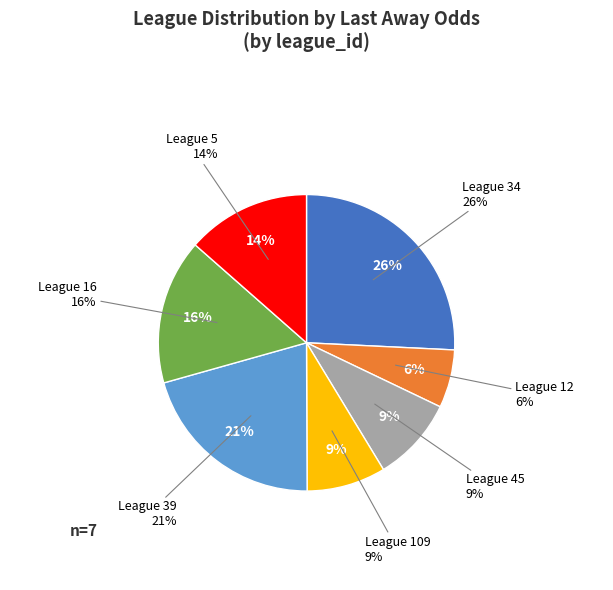

Which category has the biggest portion of the pie?

34